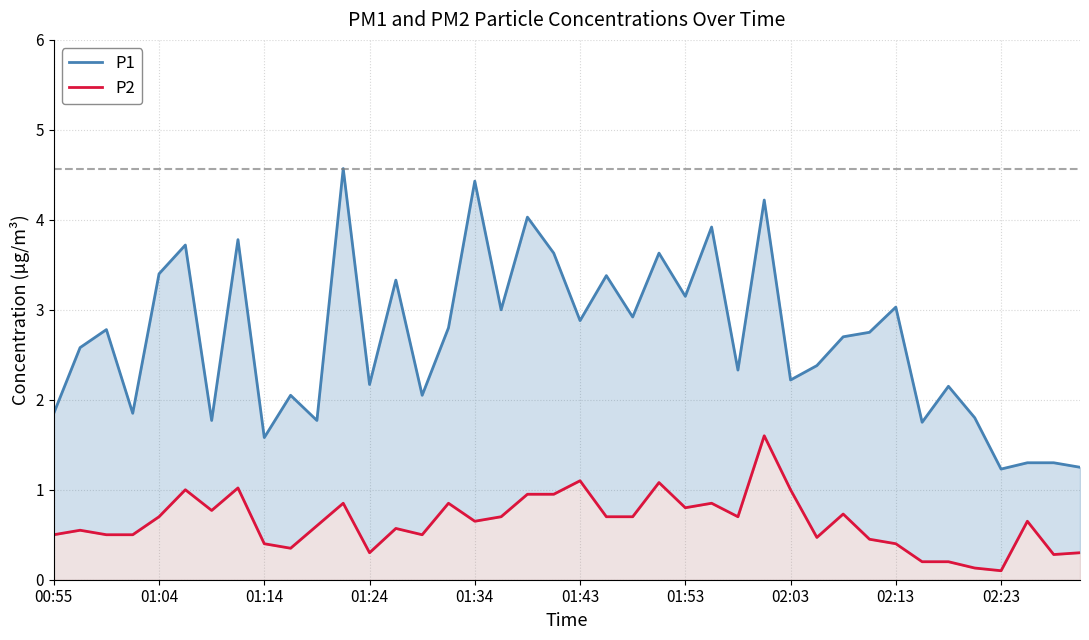

Does the chart have visible grid lines?

Yes